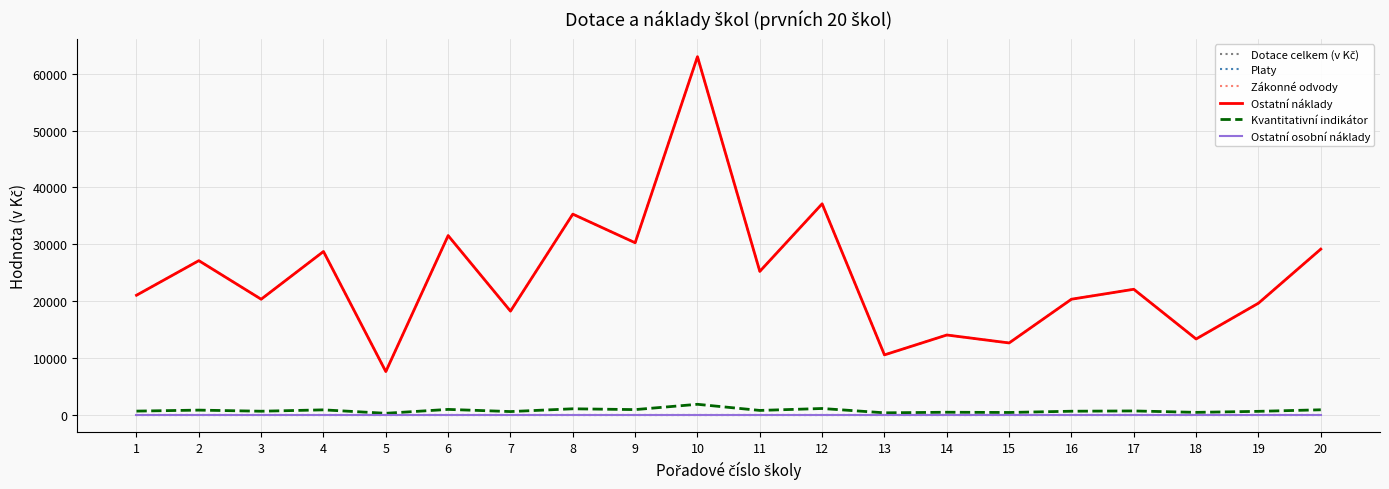

Does the chart display data point markers on the line(s)?

No